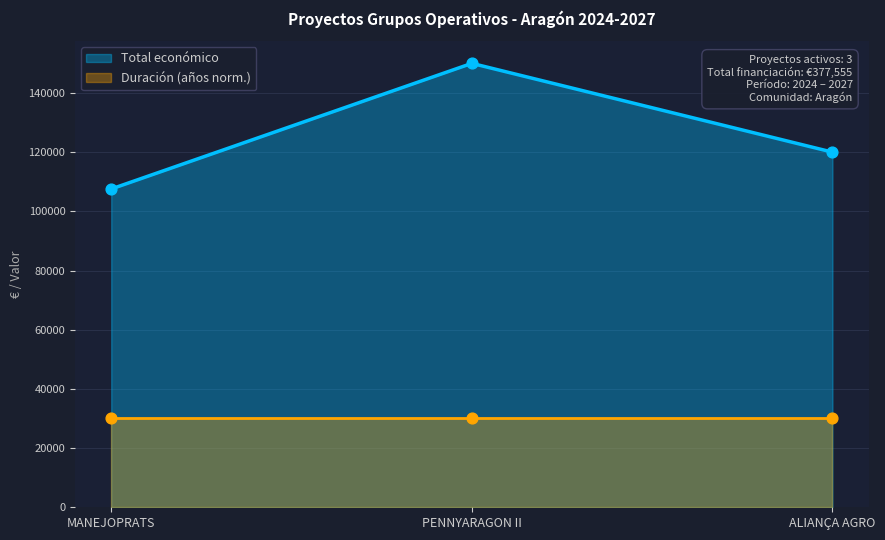

What is the ratio of the value at ALIANÇA AGRO to the value at MANEJOPRATS?

1.1